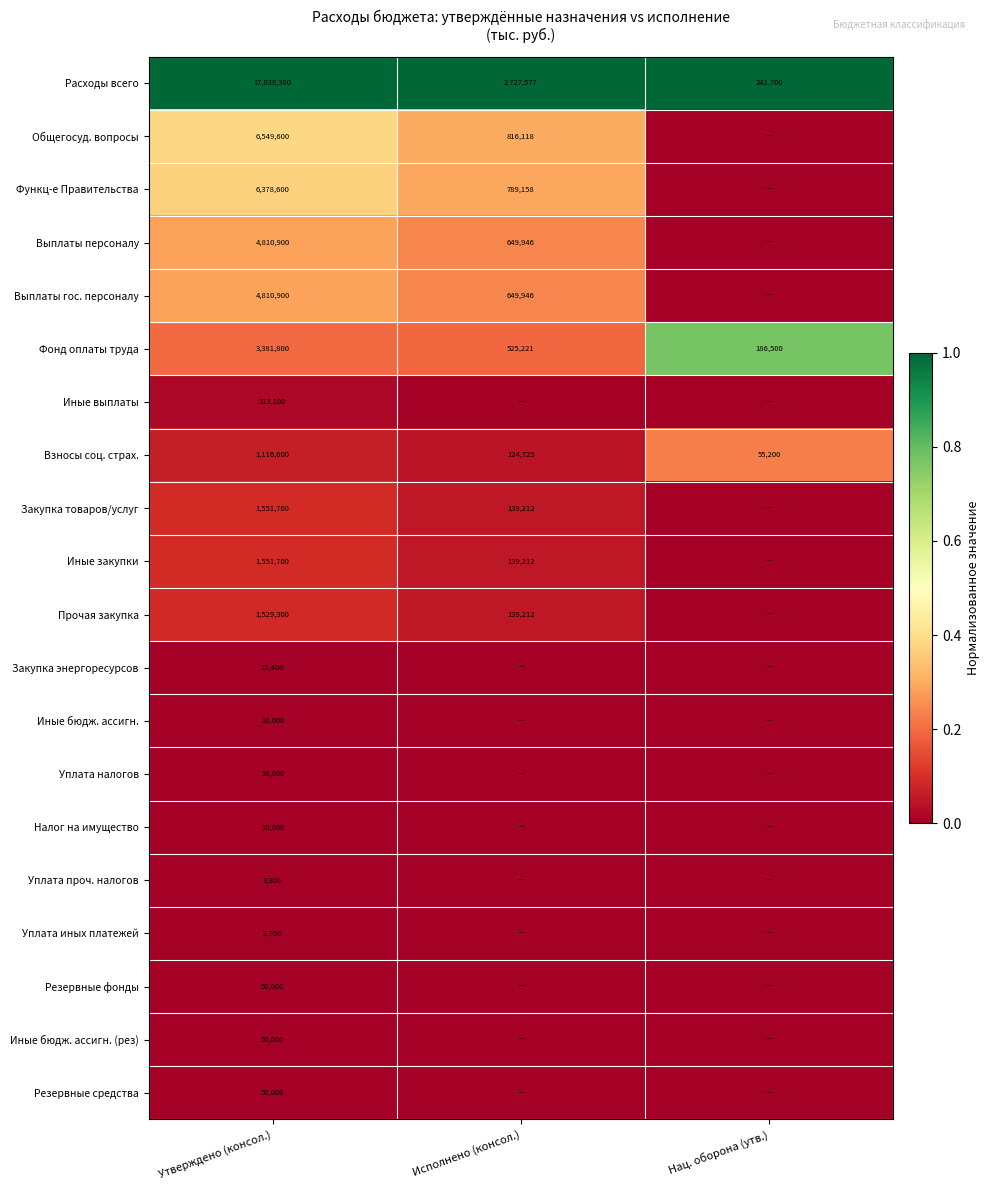

The value of Выплаты гос. персоналу at Исполнено (консол.) is 158484. True or false?

False